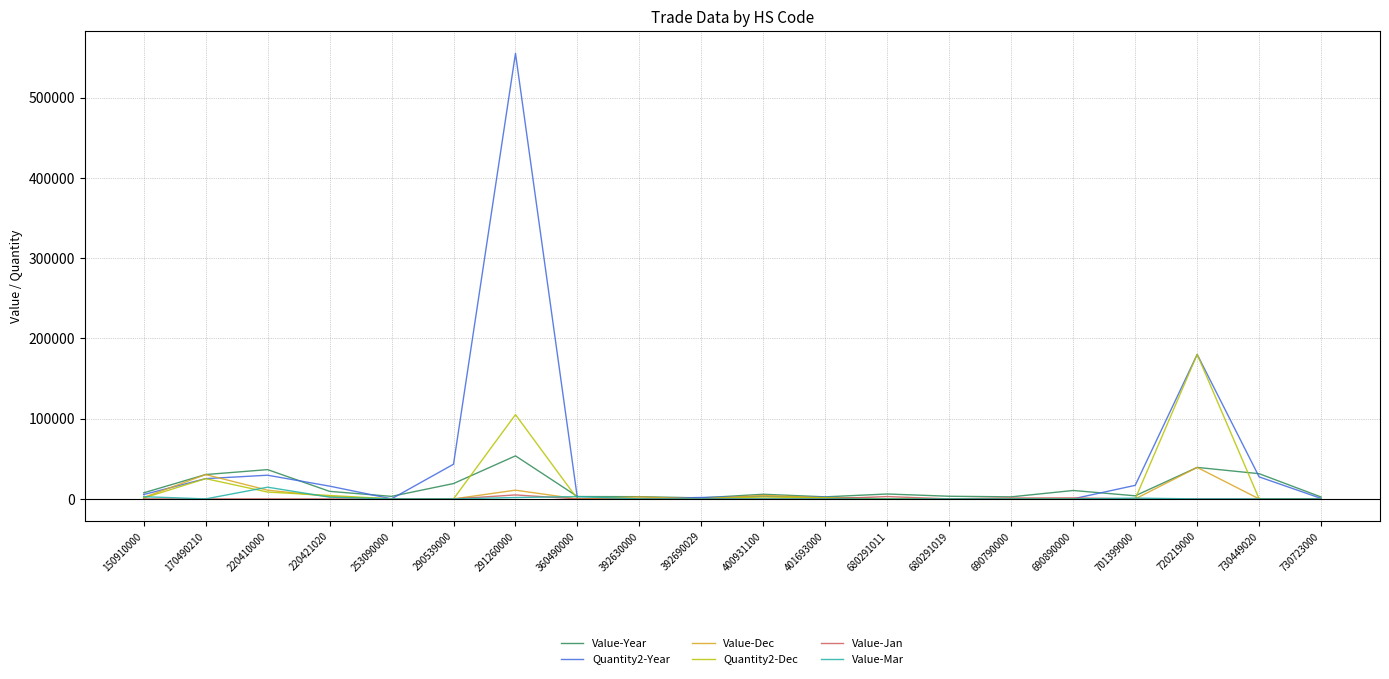

Is it true that Quantity2-Dec equals 0 at 392690029?

True